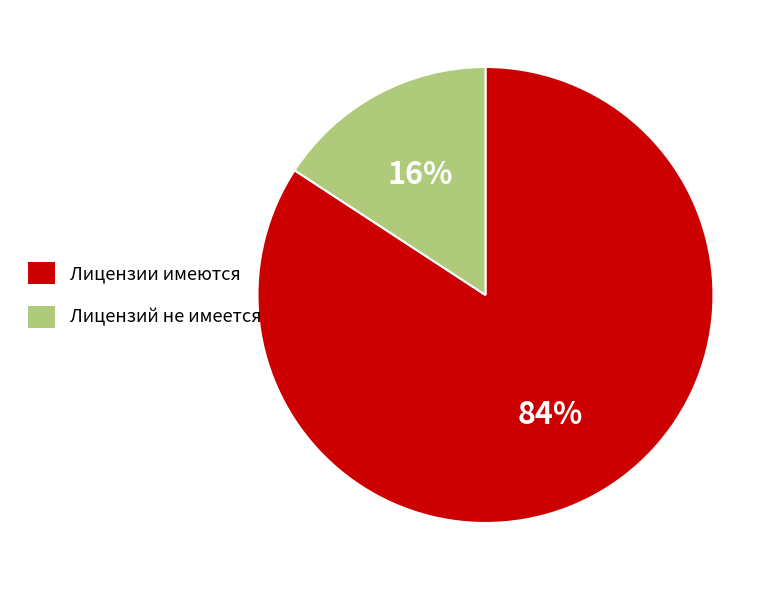

To the nearest percent, what is the difference between the Лицензии имеются and Лицензий не имеется slice percentages?

68%